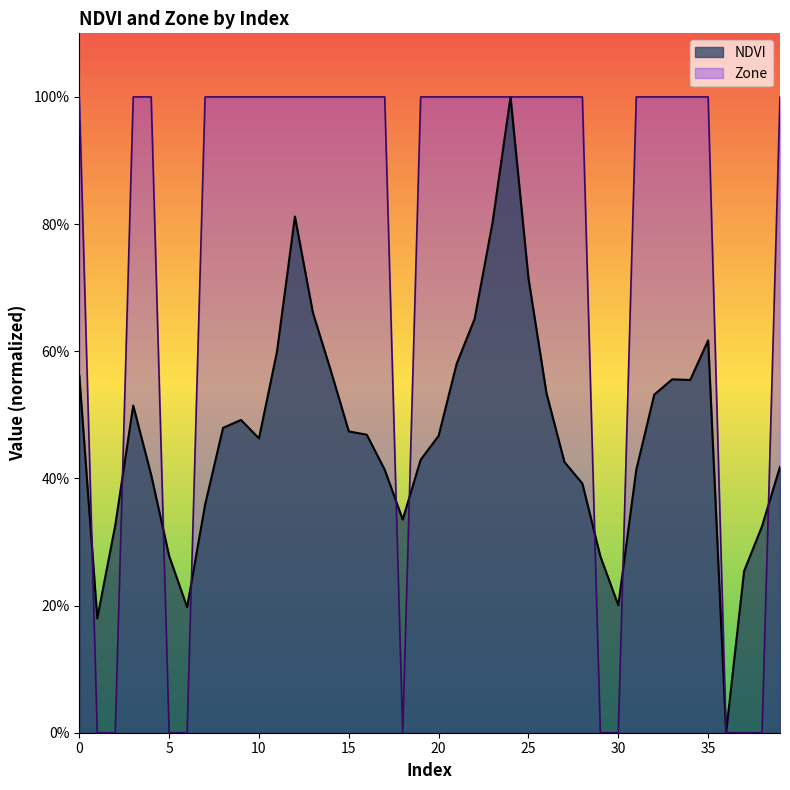

Which series changed the most between 25 and 28?

NDVI